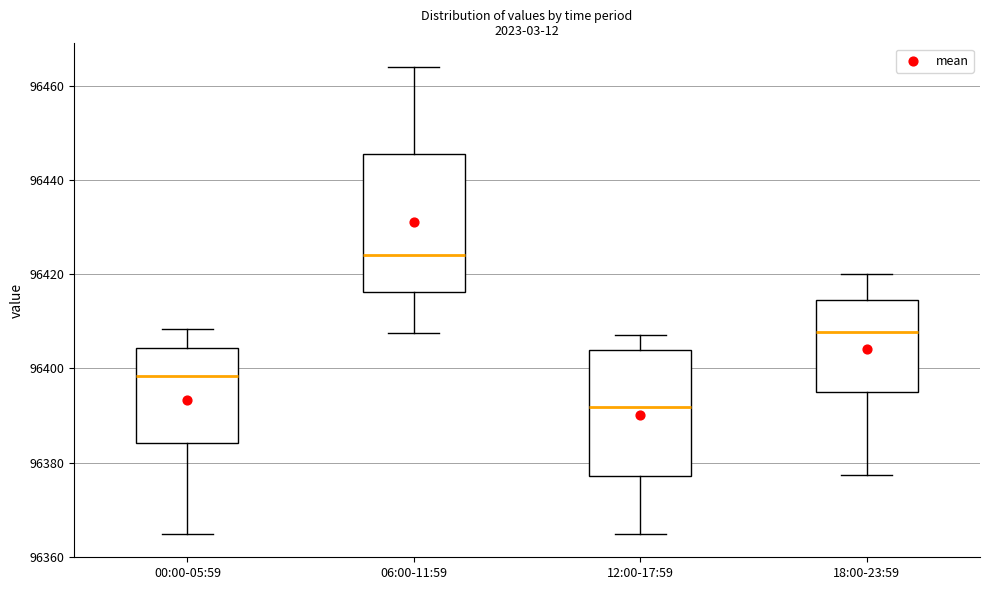

Where does the upper whisker of the box for 00:00-05:59 end on the y-axis? The values are not printed on the chart, so give them approximately, as read against the axis.

96408